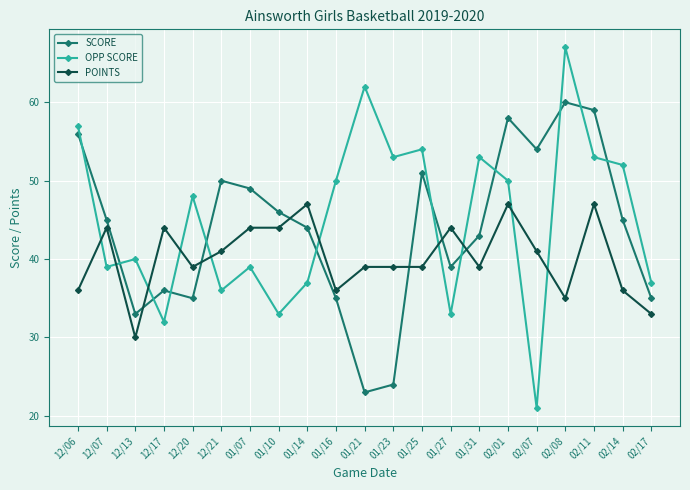

What is the difference between the maximum and second lowest values in the POINTS series?

14